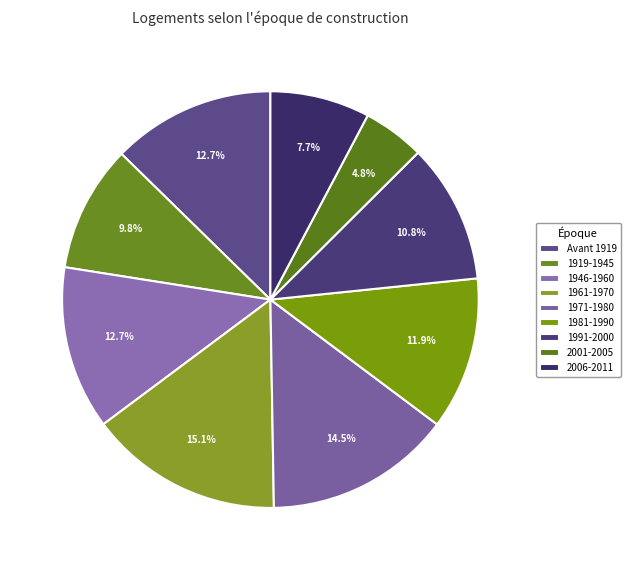

To the nearest percent, what is the difference between the 1946-1960 and 1919-1945 slice percentages?

3%